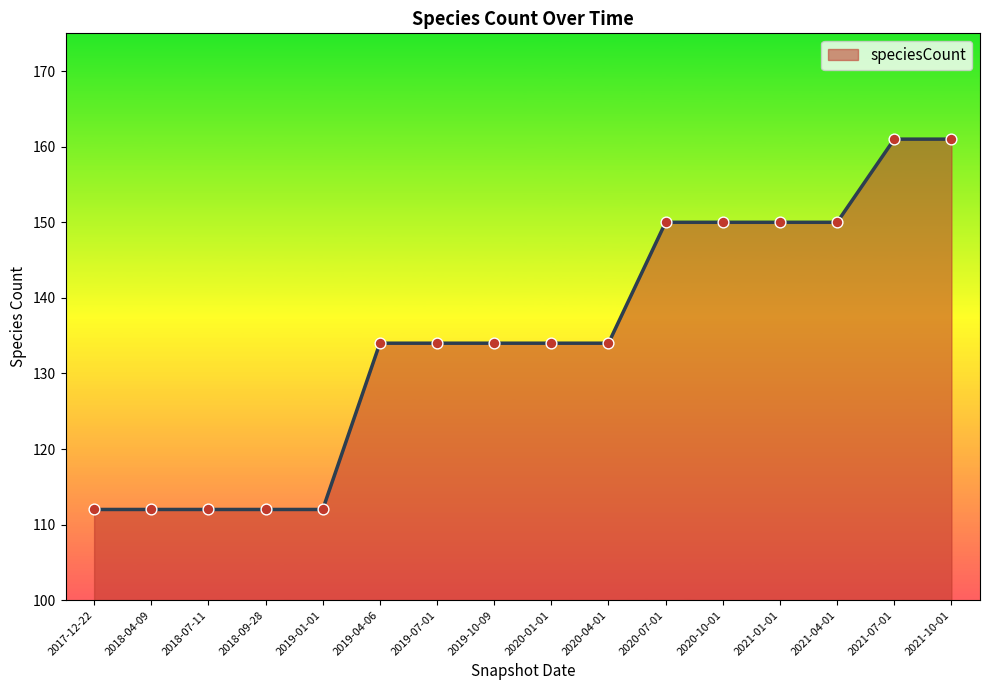

Approximately how many times larger is the value at 2017-12-22 compared to 2019-07-01?

0.8